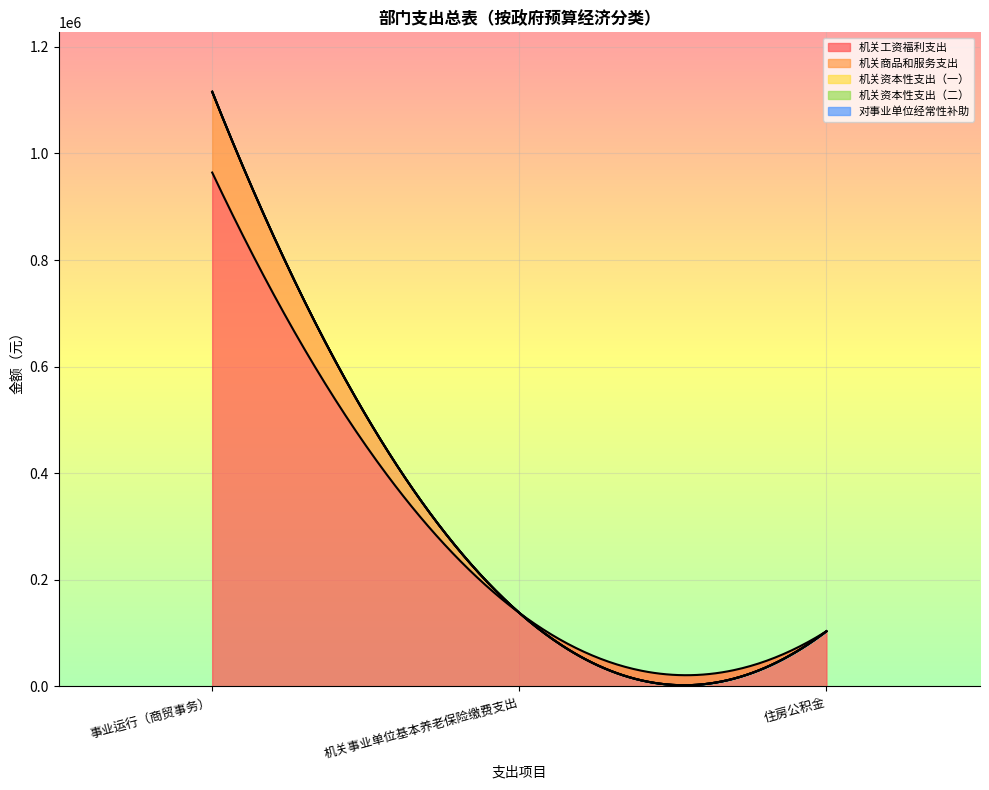

Is it true that 机关工资福利支出 equals 196885.7 at 机关事业单位基本养老保险缴费支出?

False